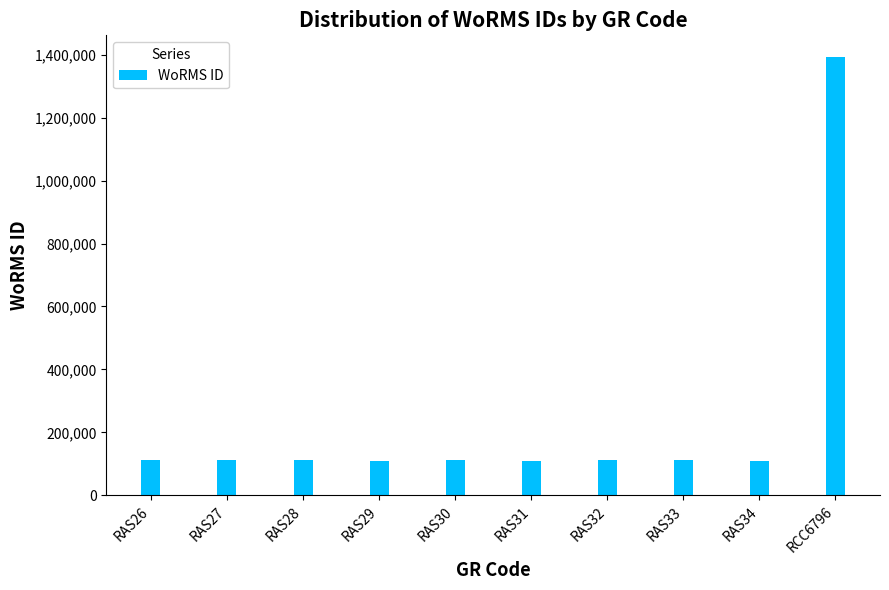

What is the change in value from RAS28 to RAS29?

-936